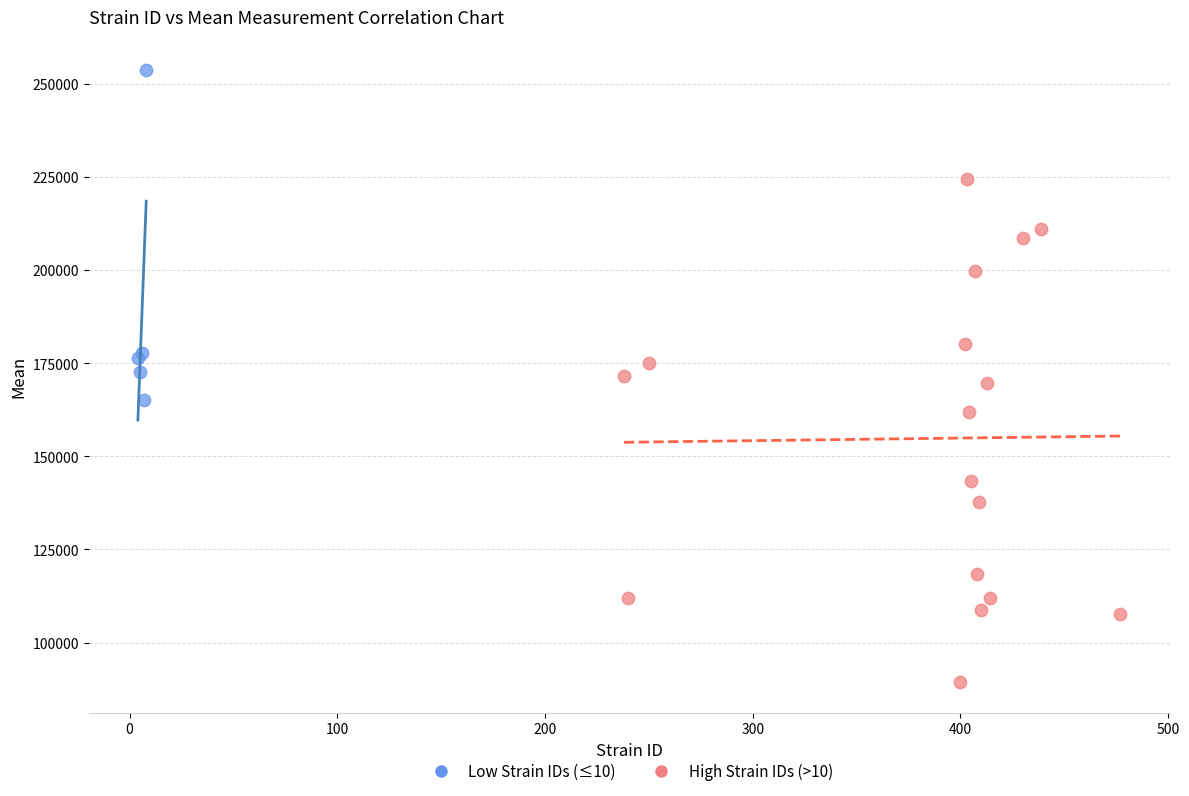

Which series has the largest Y range (max minus min)?

High Strain IDs (>10)